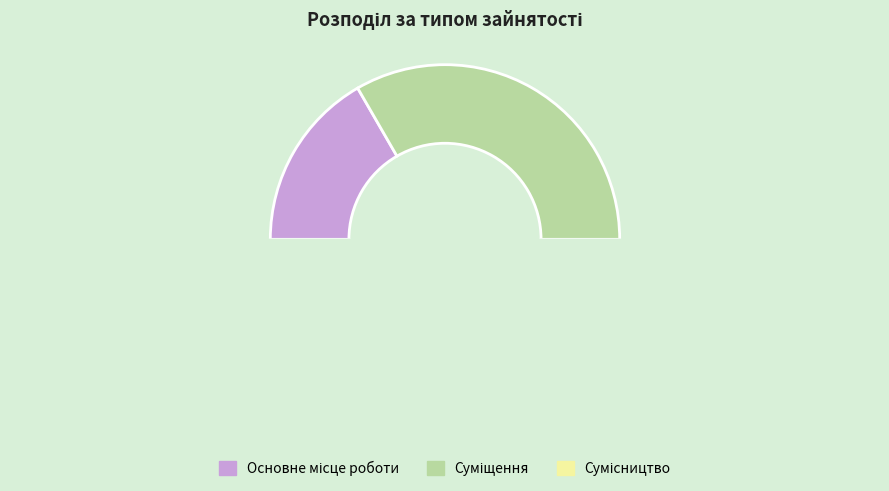

Does Сумісництво represent more than half of the total?

No